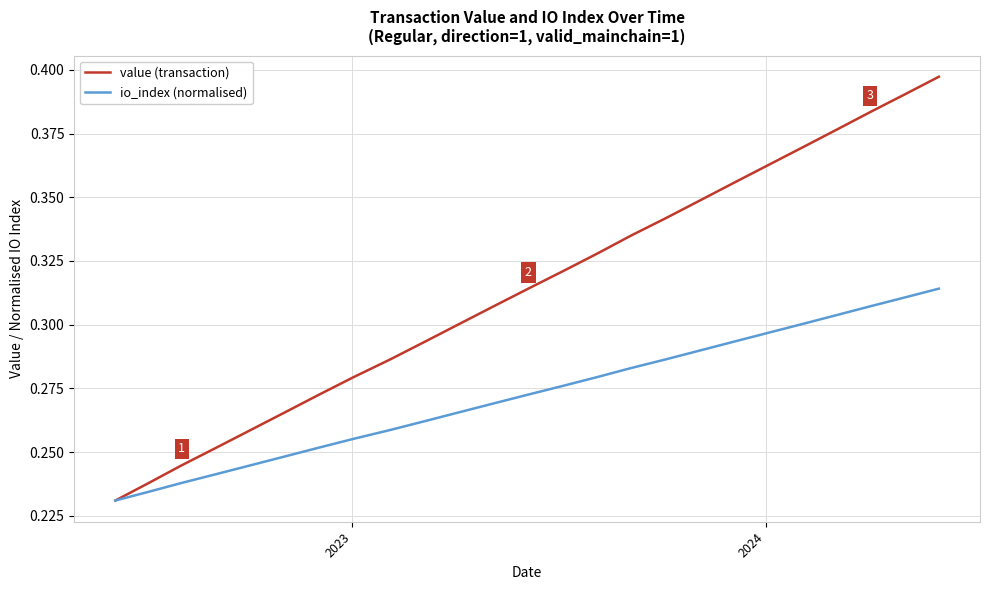

List the series in order of their peak value, lowest first.

io_index (normalised), value (transaction)